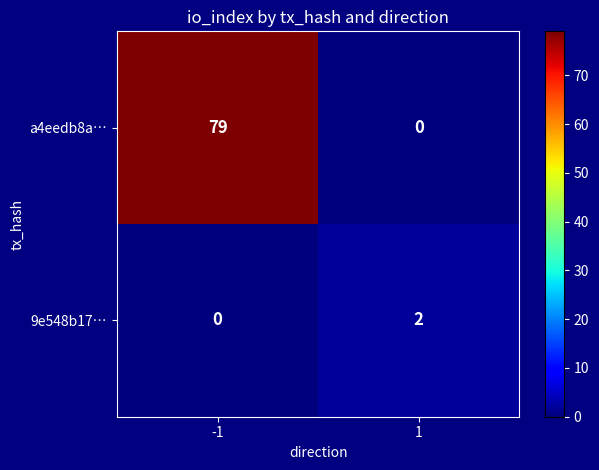

What is the difference between the a4eedb8a… values at 1 and -1?

79